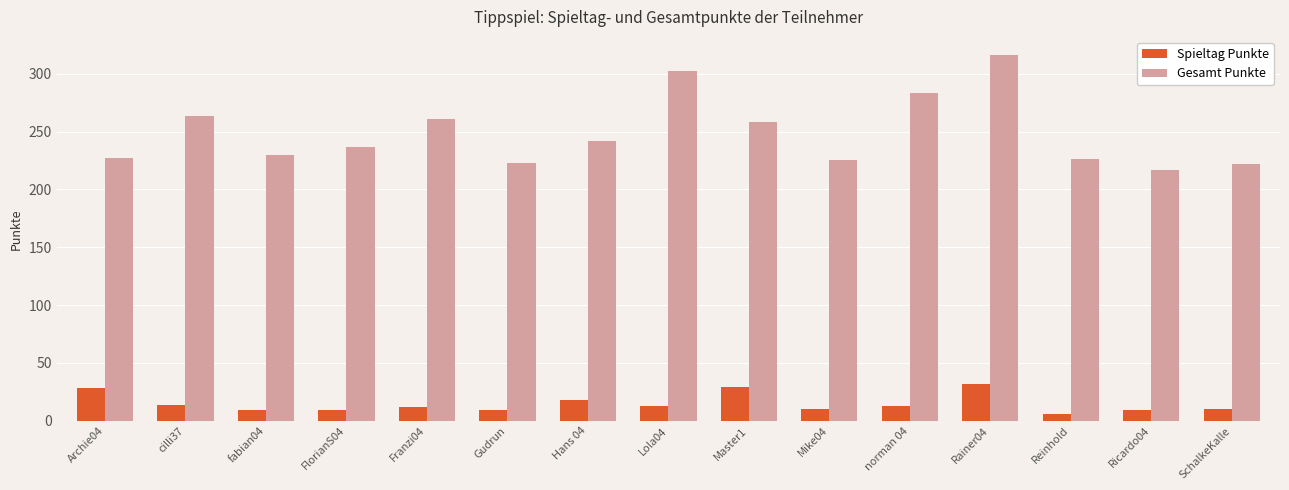

Which series has the widest spread of values?

Gesamt Punkte